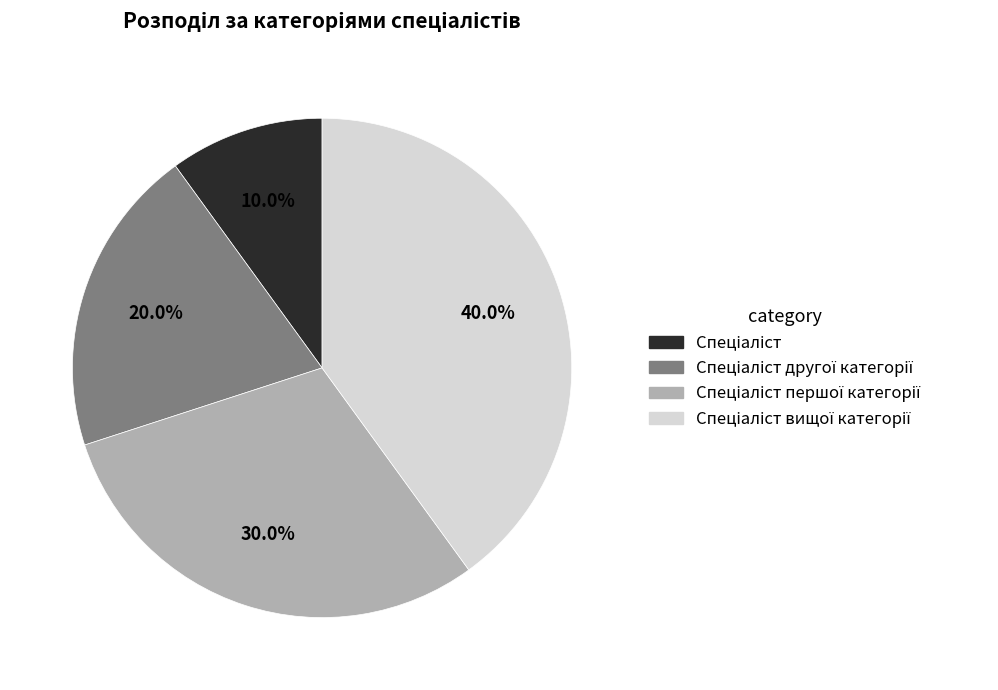

Is there any slice that represents more than half of the pie?

No